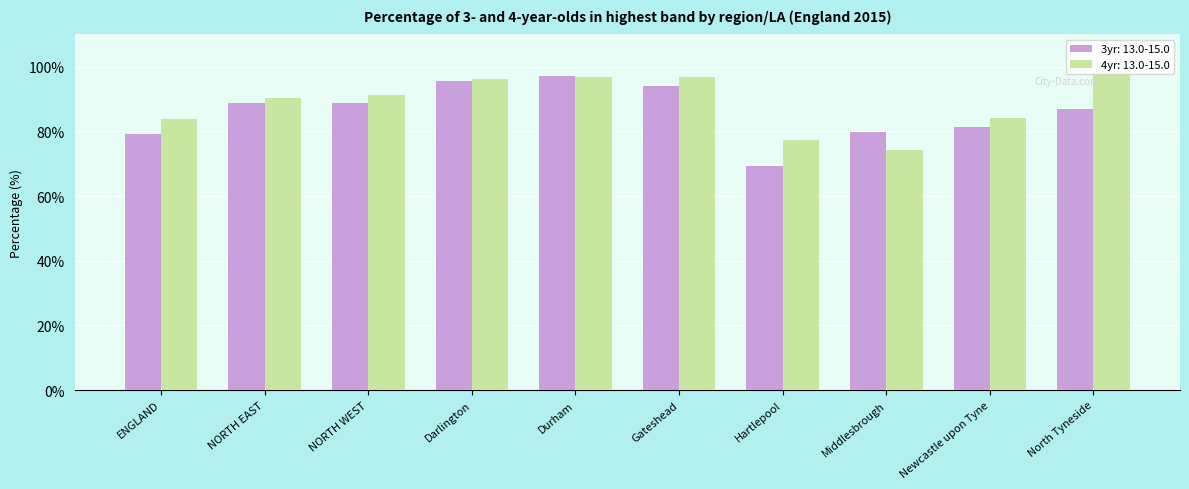

Which series changed the most between NORTH EAST and Durham?

3yr: 13.0-15.0